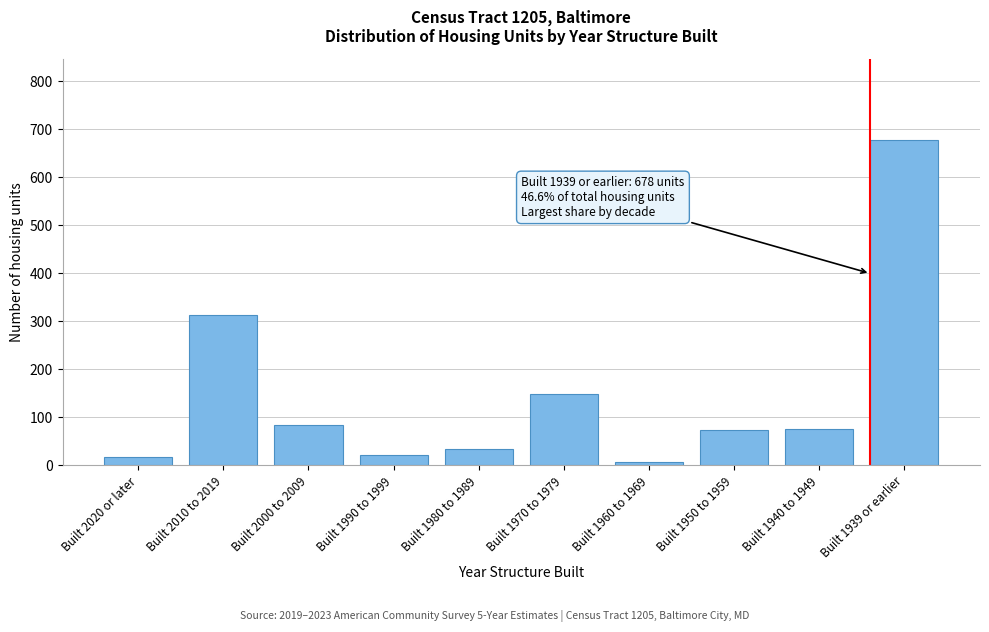

What is the difference between the maximum and second lowest values?

661